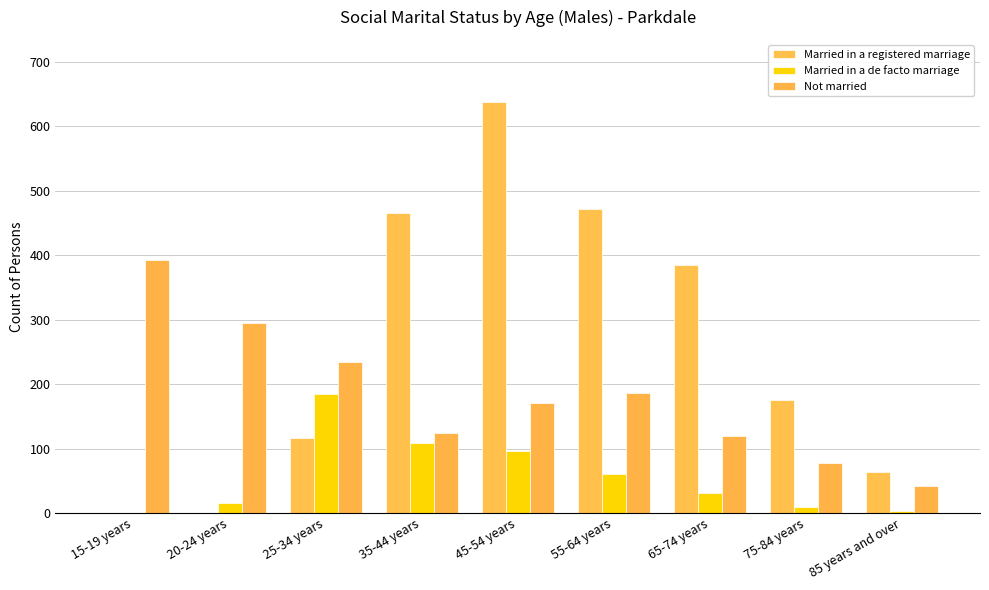

How many series are shown in this chart?

3